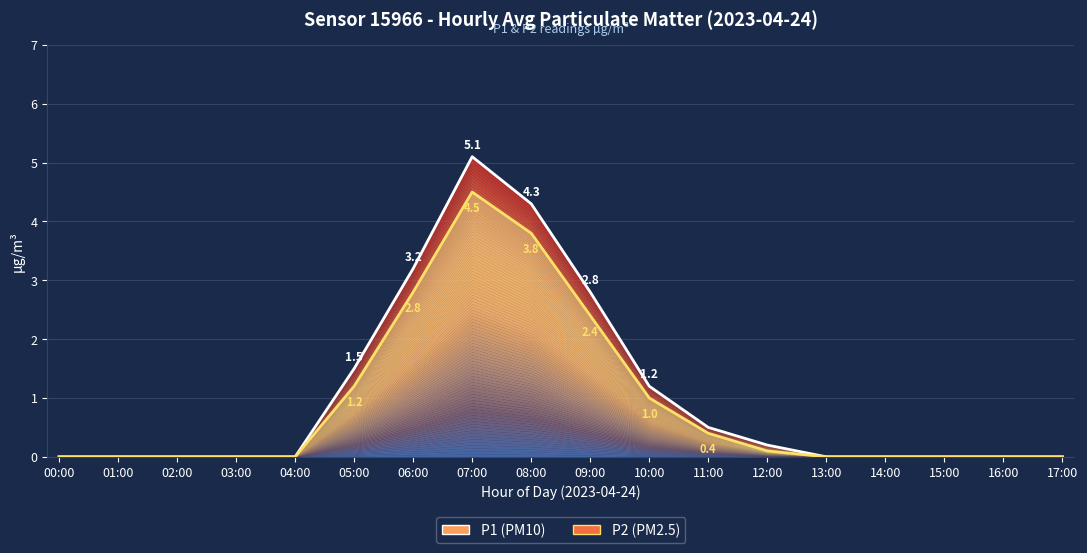

What is the sum of the P1 values at 15:00 and 07:00?

5.1